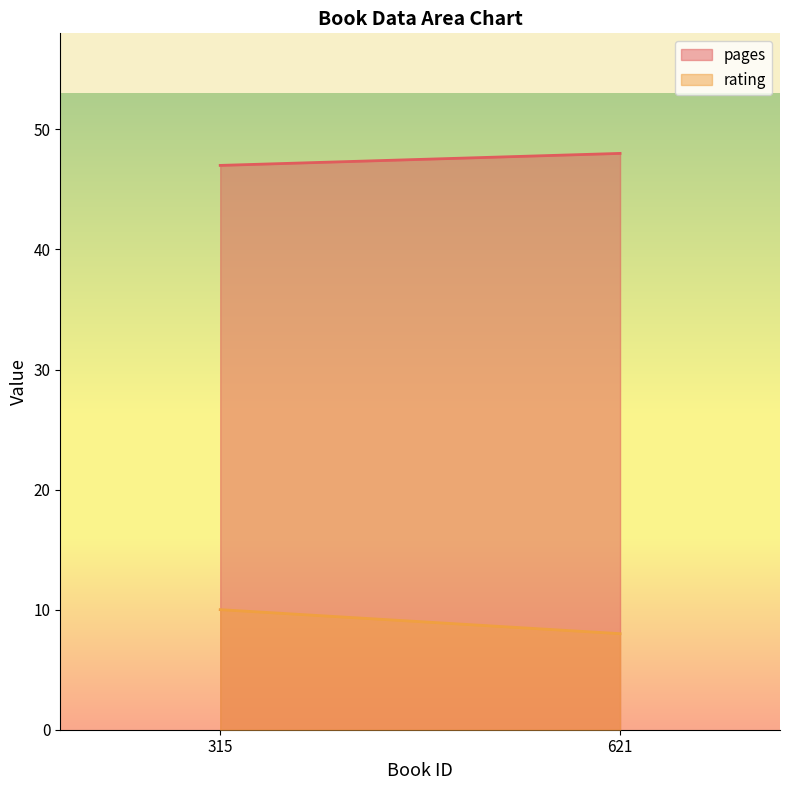

Reading right to left, extract all data points from this chart.

pages: 621=48	315=47
rating: 621=8	315=10